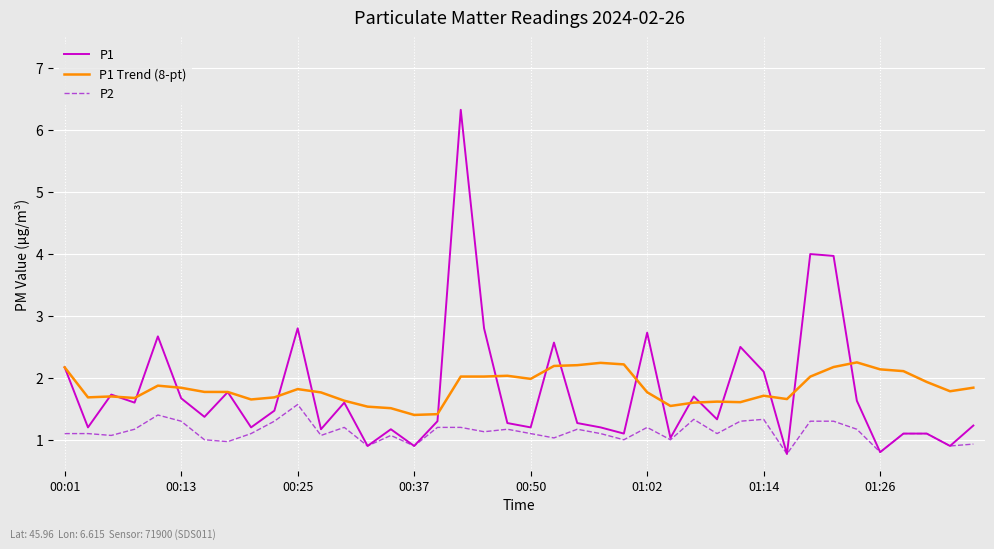

List the series in order of their peak value, highest first.

P1, P1 Trend (8-pt), P2